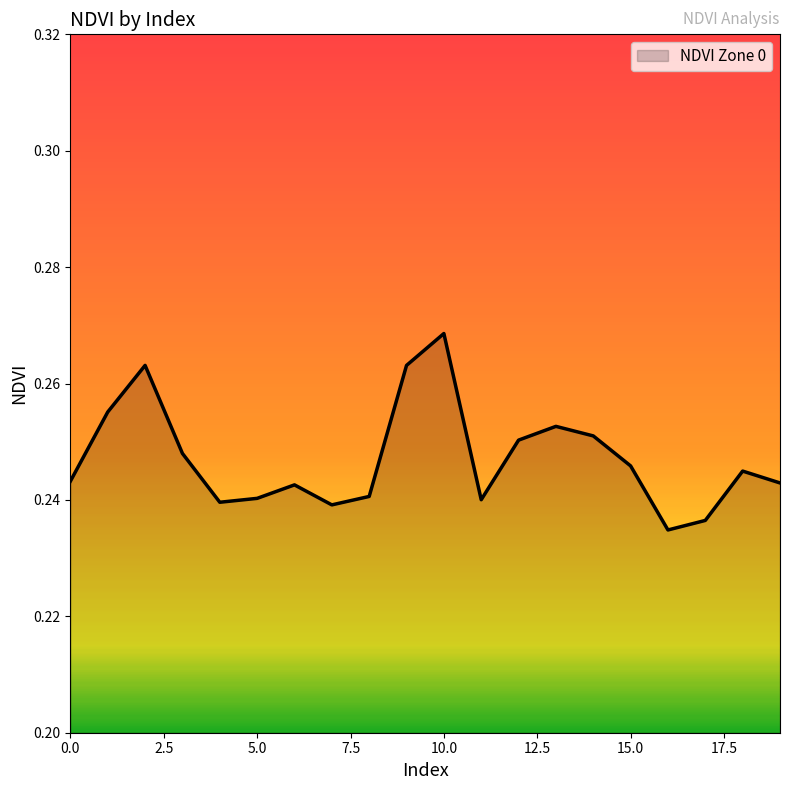

What is the minimum value shown in the chart?

0.2